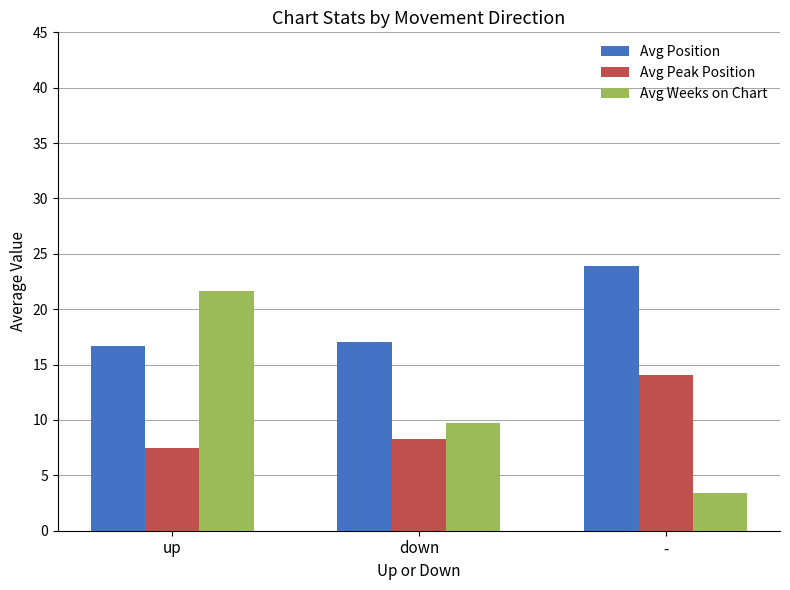

How many categories are shown in the chart?

3